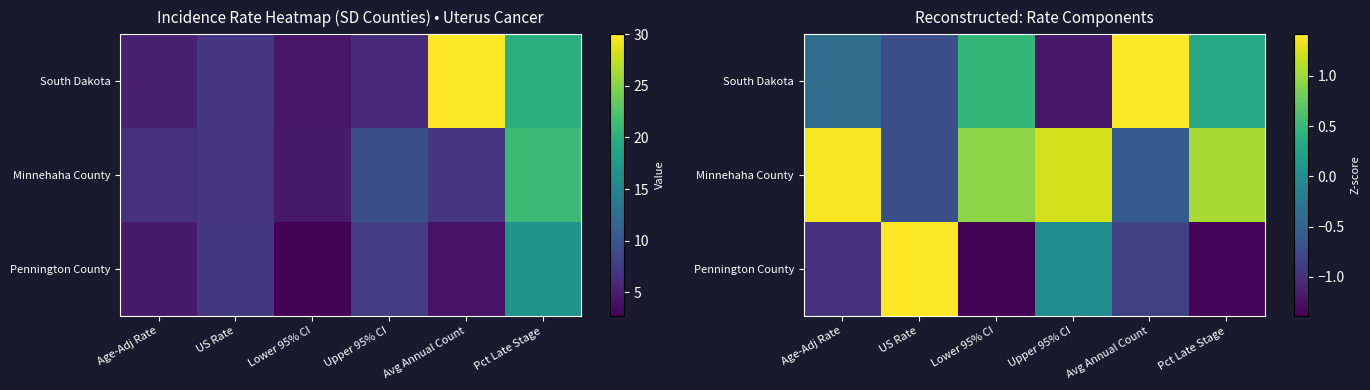

Rank the categories by Pennington County value from lowest to highest.

Lower 95% CI, Pct Late Stage, Age-Adj Rate, Avg Annual Count, Upper 95% CI, US Rate